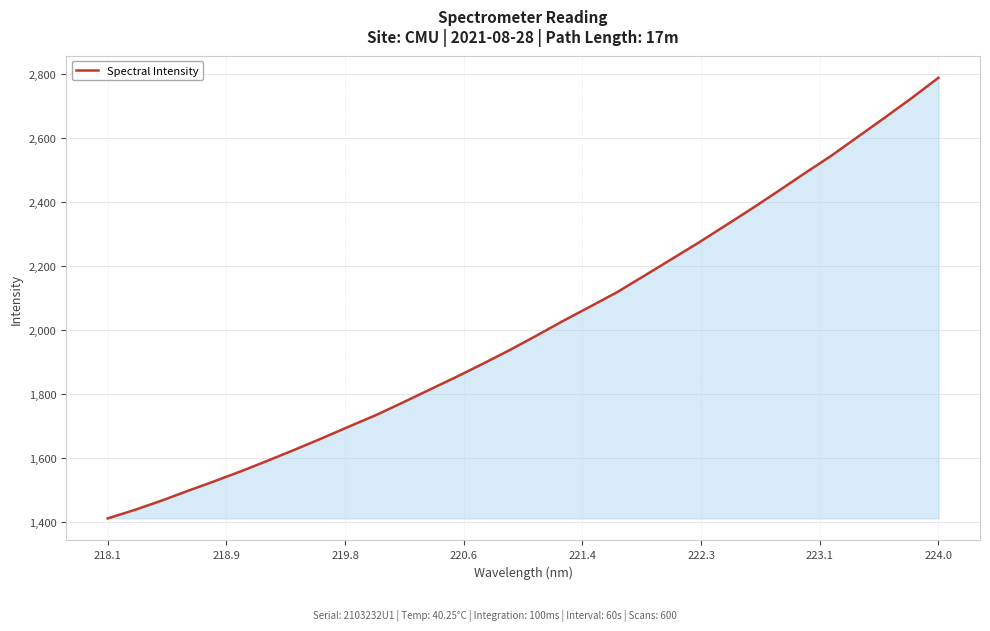

What is the difference between the maximum and minimum values?

1375.8